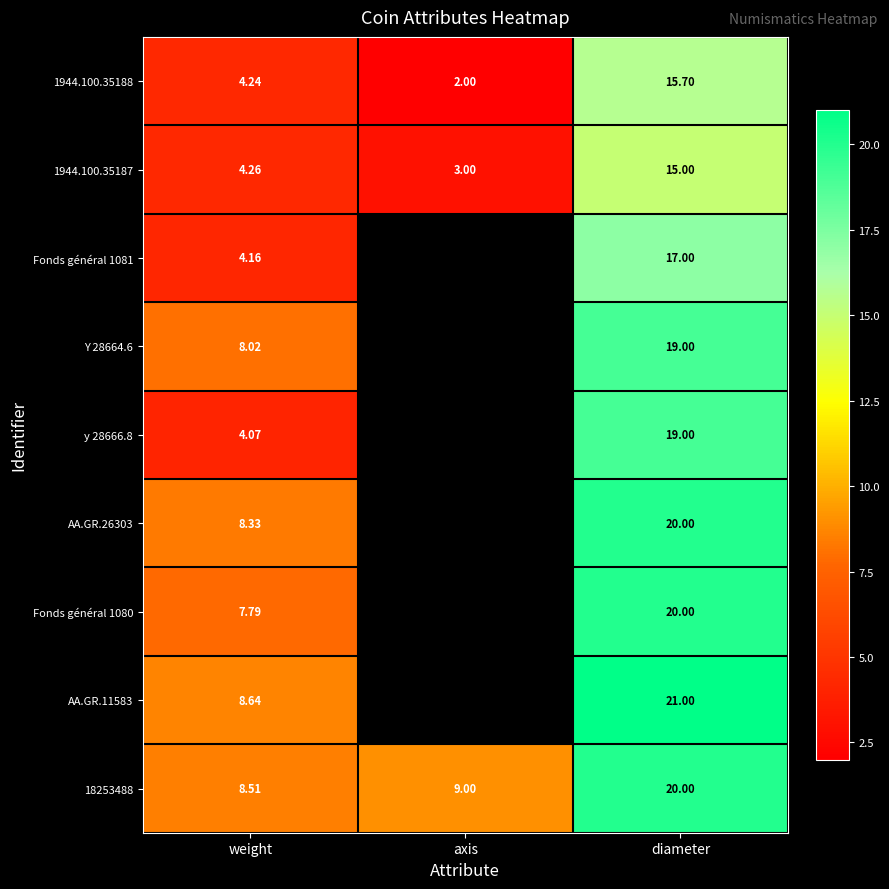

Between axis and weight, which is larger?

weight